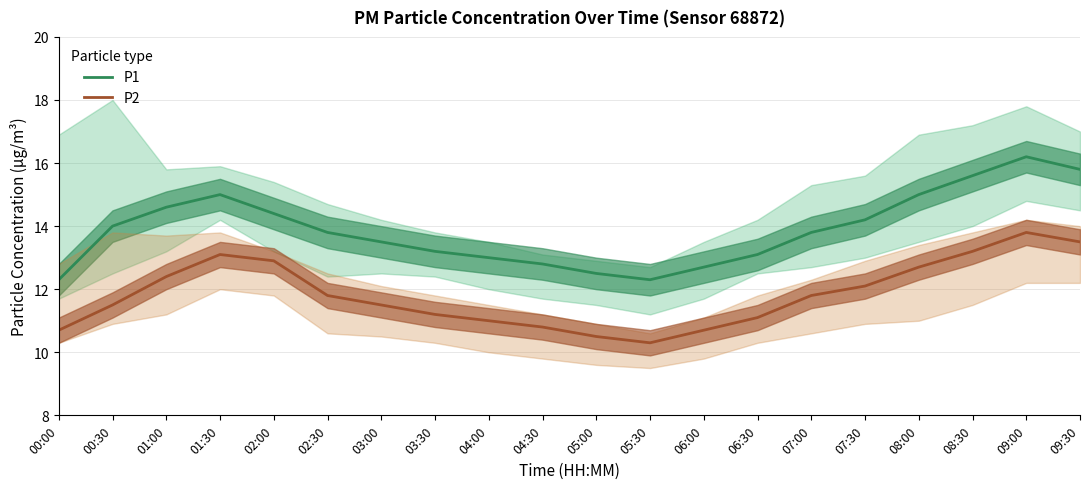

How many categories are shown in the chart?

20